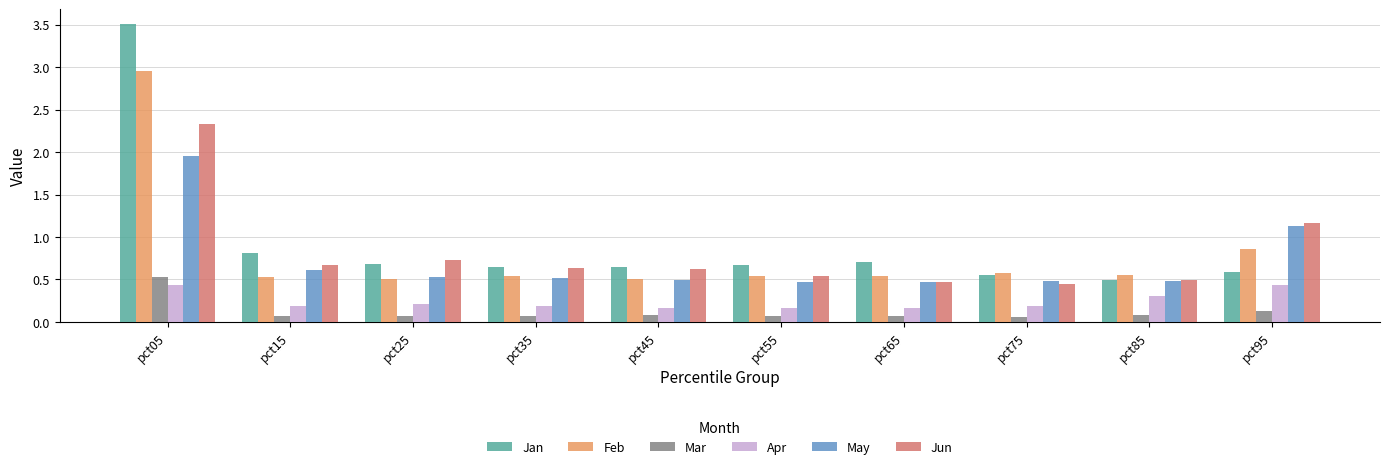

What are all the series names shown in the legend?

Jan, Feb, Mar, Apr, May, Jun